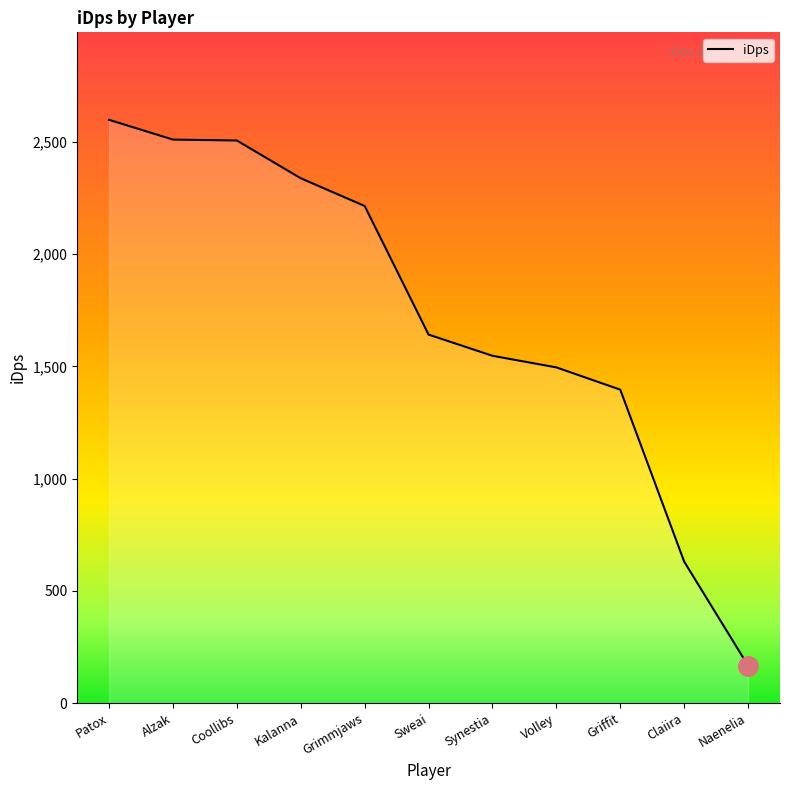

Is it true that the value at Synestia is 1546.8?

True